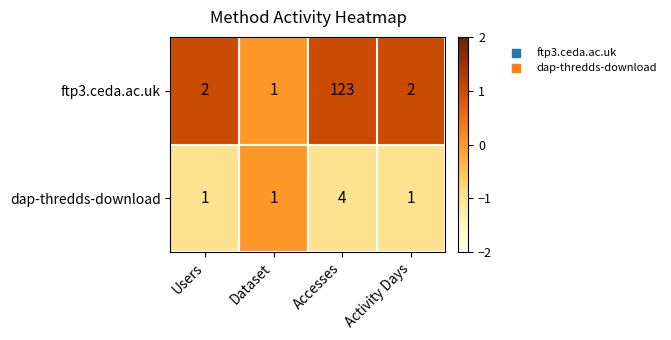

True or false: ftp3.ceda.ac.uk has a value of 1 at Dataset.

True